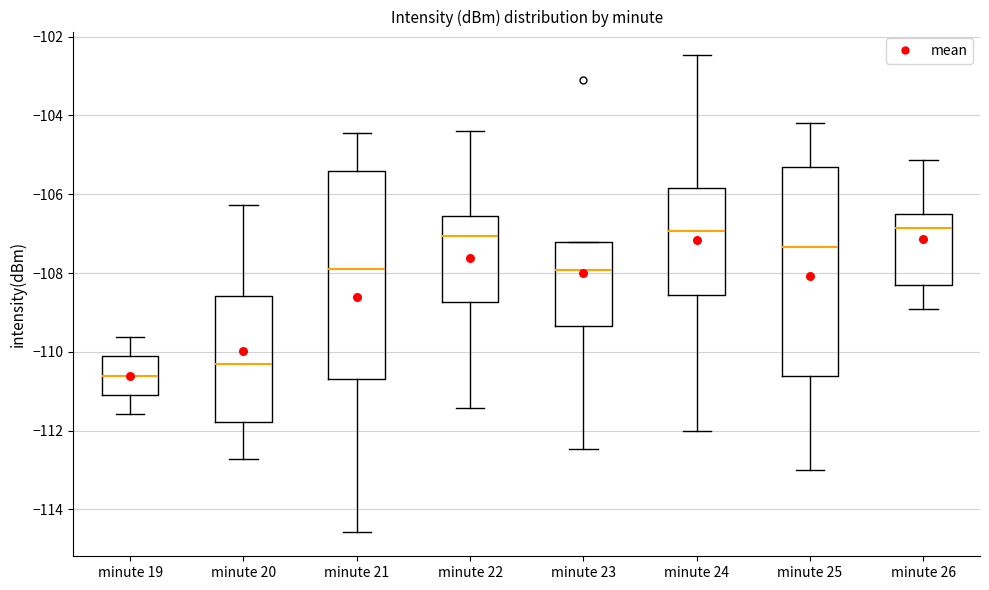

Which box's median line is the lowest?

minute 19